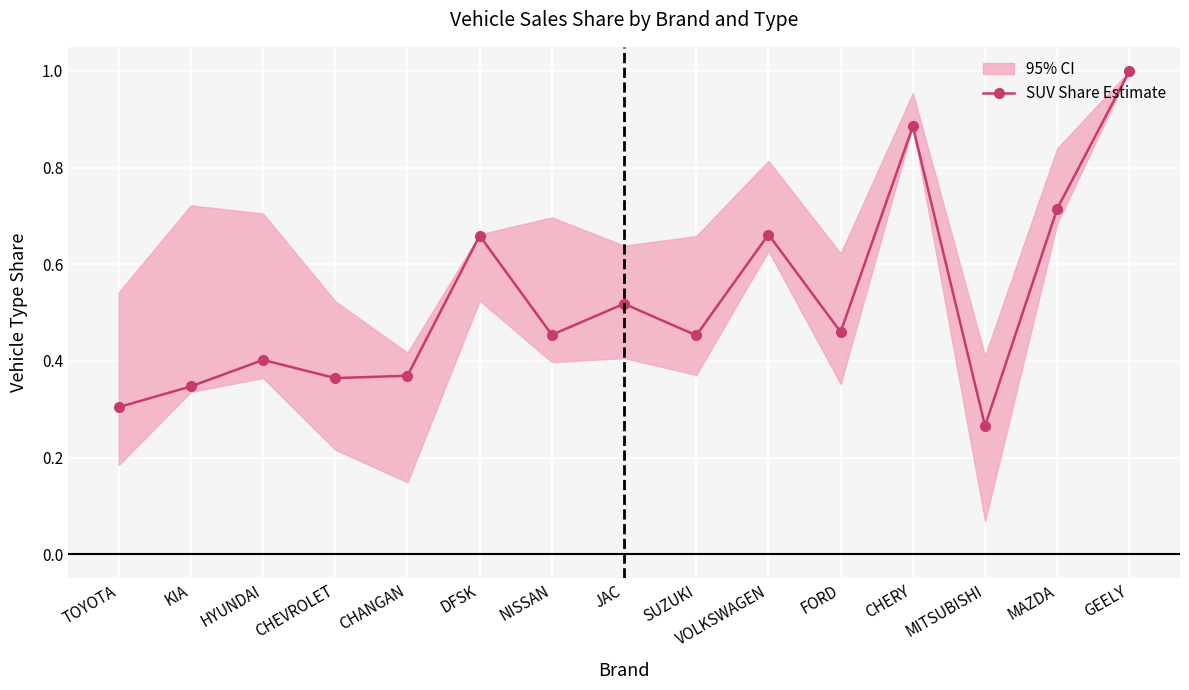

The chart shows a value of 1.2 at MAZDA. True or false?

False